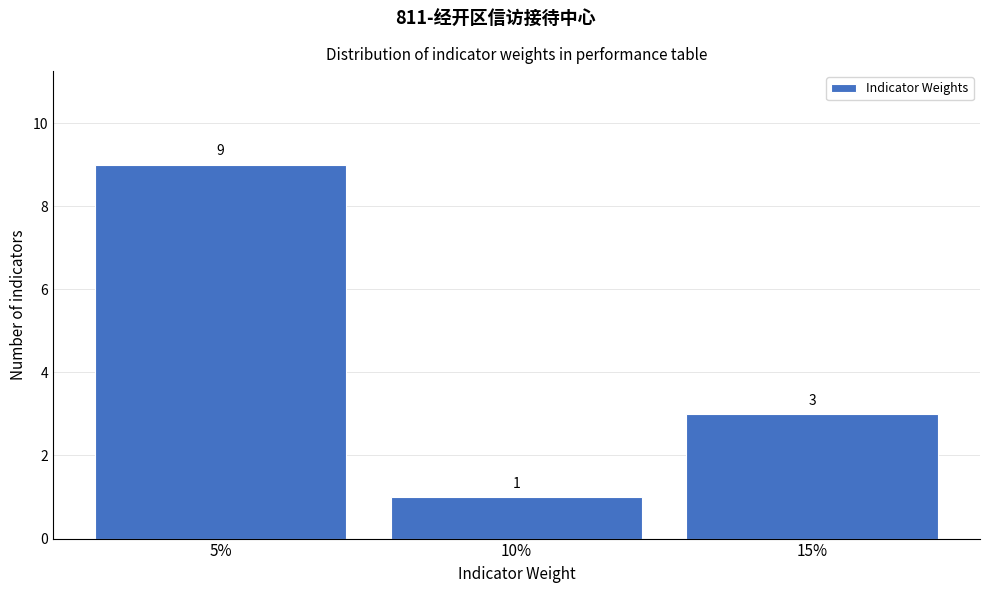

Reading left to right, list every bar in this chart as the range it spans on the x-axis followed by its height.

2.5 to 7.5: 9
7.5 to 12.5: 1
12.5 to 17.5: 3